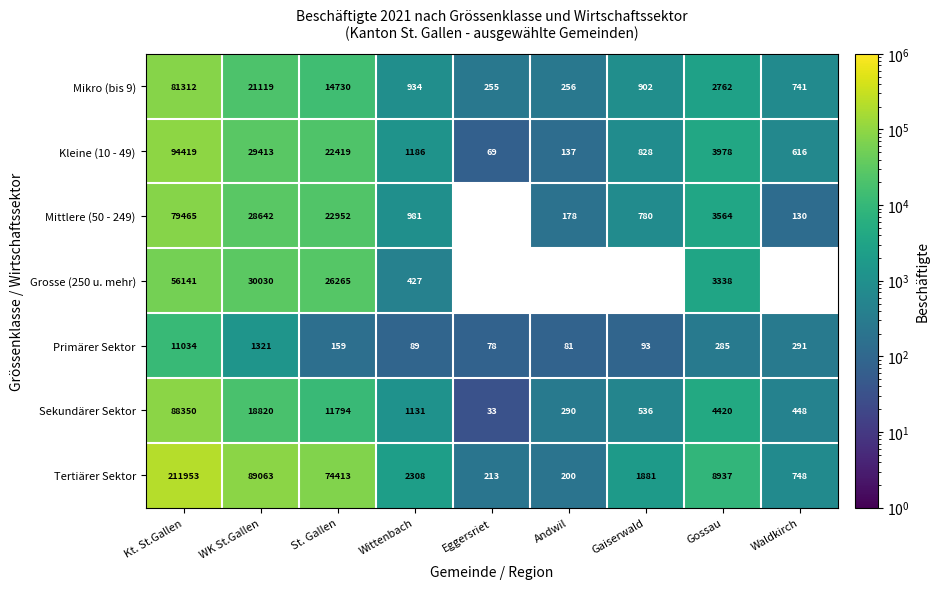

At which label does Tertiärer Sektor reach its peak?

Kt. St.Gallen